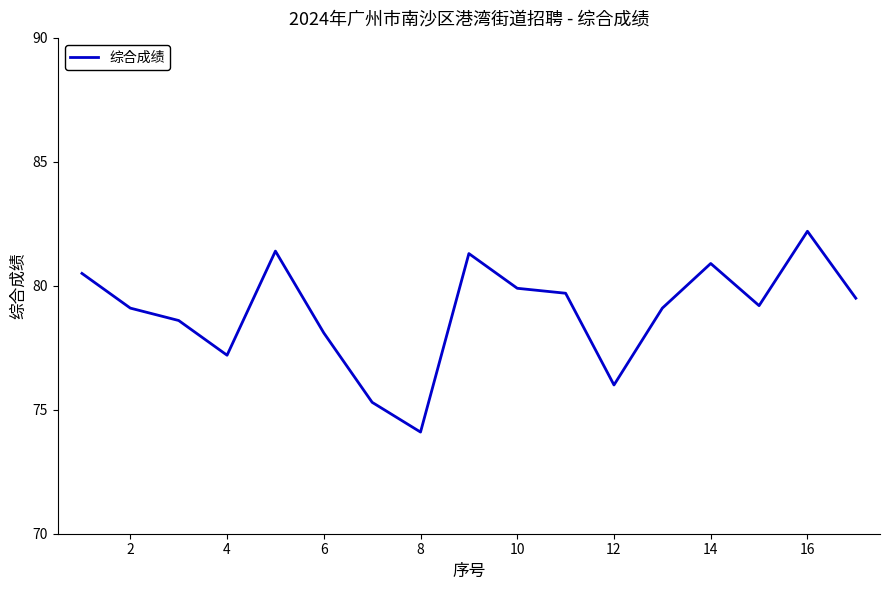

What is the difference between the maximum and minimum values?

8.1